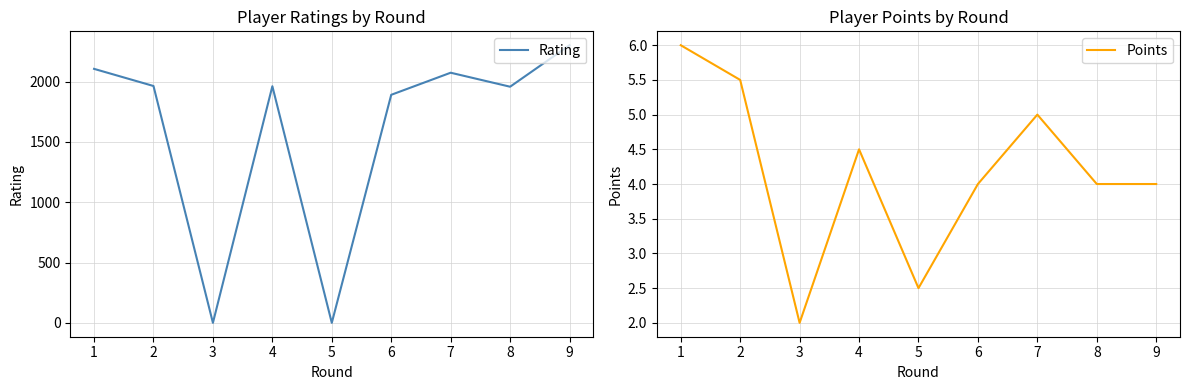

Reading left to right, extract all data points from this chart.

Rating: 1=2105.0	2=1963.0	3=0.0	4=1961.0	5=0.0	6=1890.0	7=2073.0	8=1957.0	9=2301.0
Points: 1=6.0	2=5.5	3=2.0	4=4.5	5=2.5	6=4.0	7=5.0	8=4.0	9=4.0